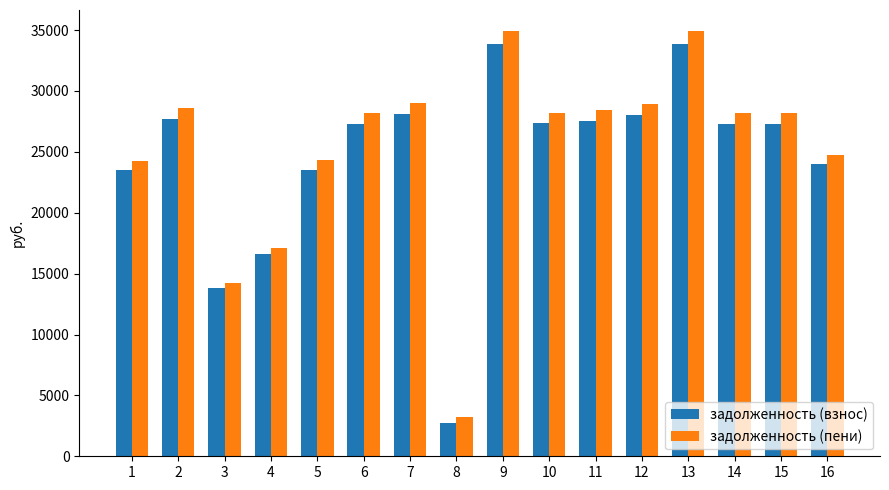

Are the bars horizontal?

No